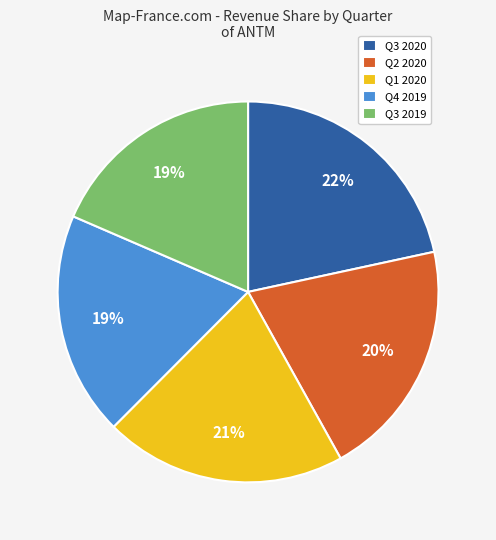

Is it true that Q3 2020 is 35% of the pie?

False